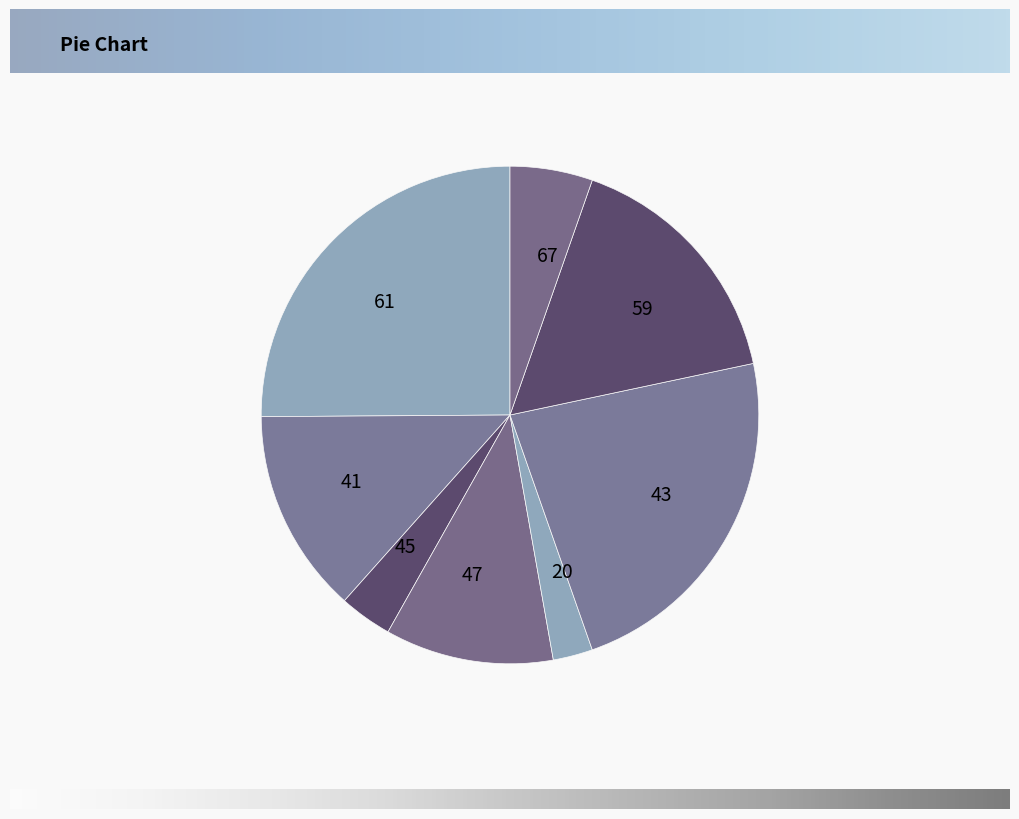

Is the sum of 43 and 45 greater than half?

No